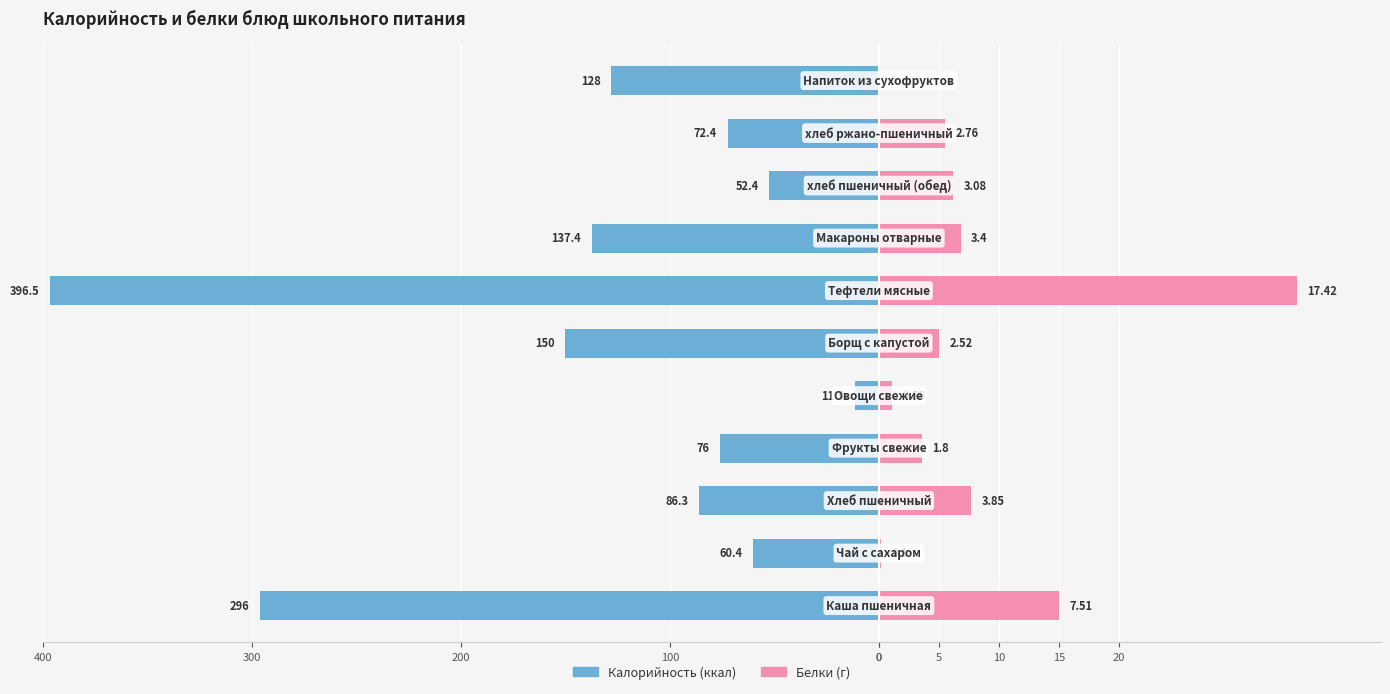

How many values in the Калорийность series are below -86?

6